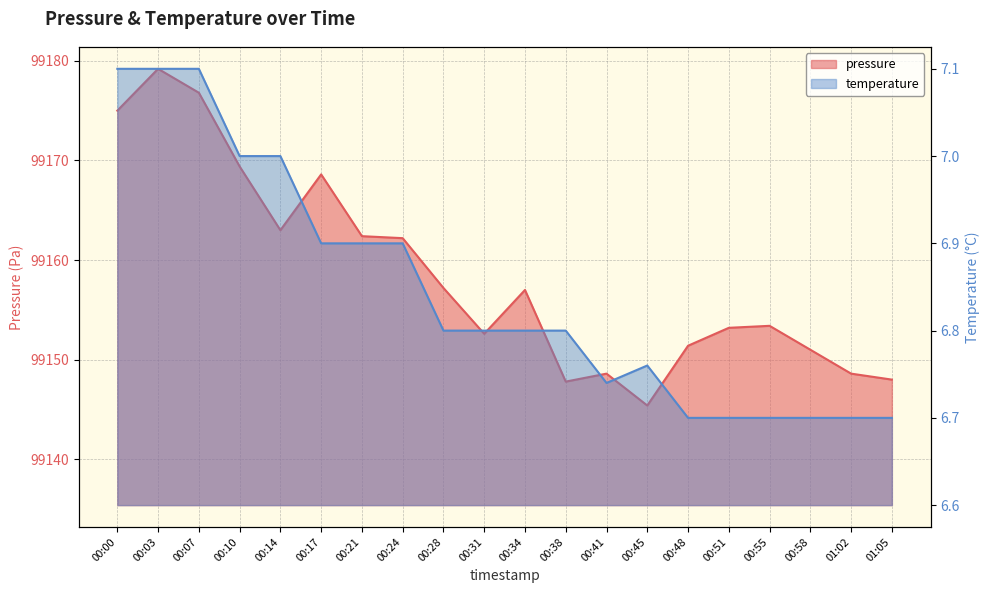

True or false: temperature and pressure intersect in this chart.

False